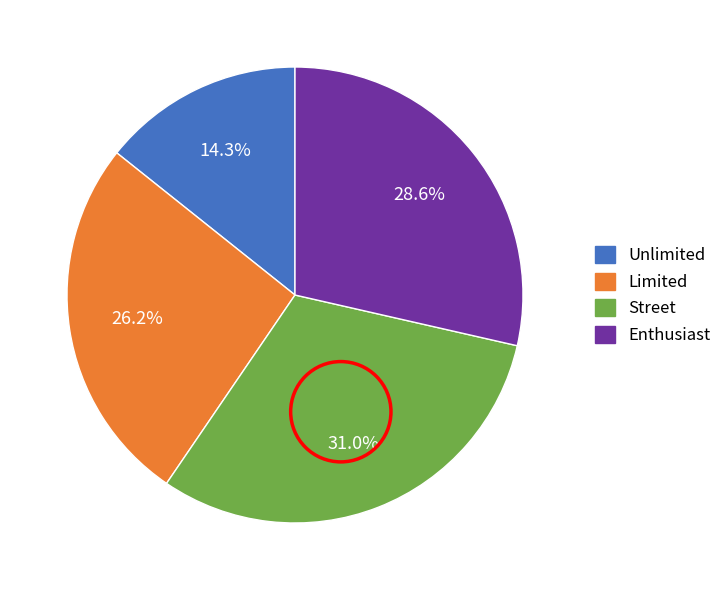

To the nearest percent, what is the average slice percentage?

25%